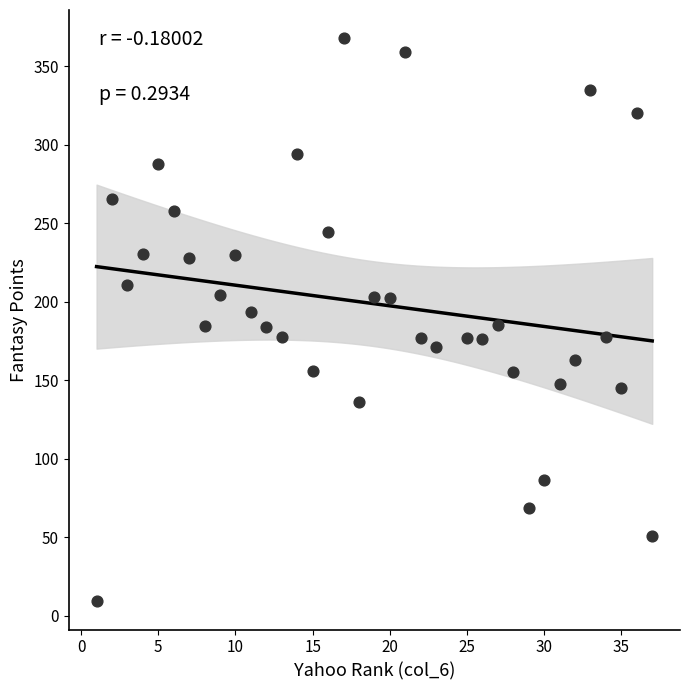

What is the range of X values (max minus min)?

36.0